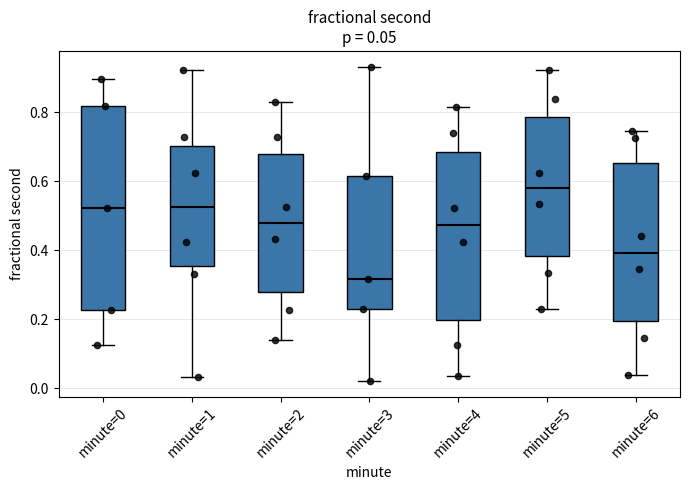

Which box's median line is the highest?

minute=5